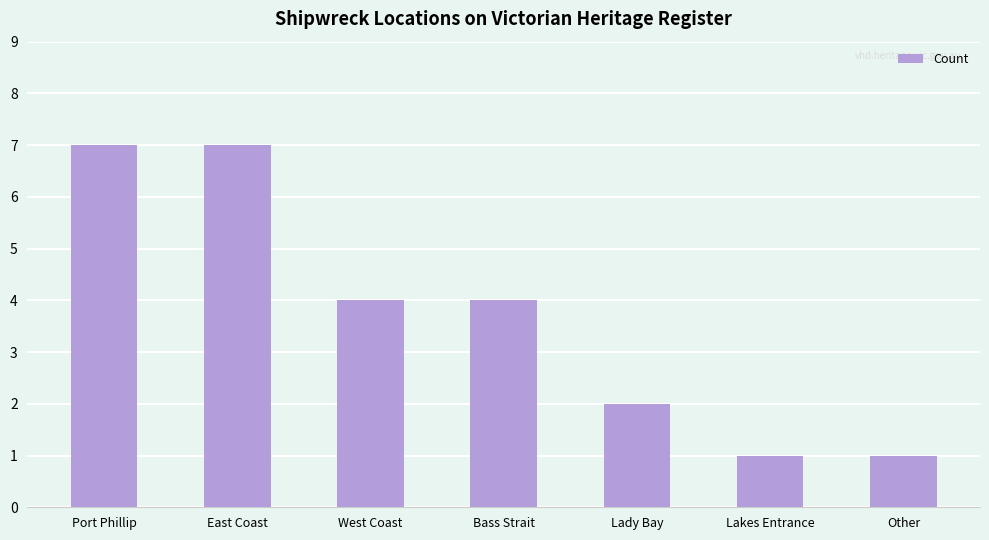

What is the average value?

4